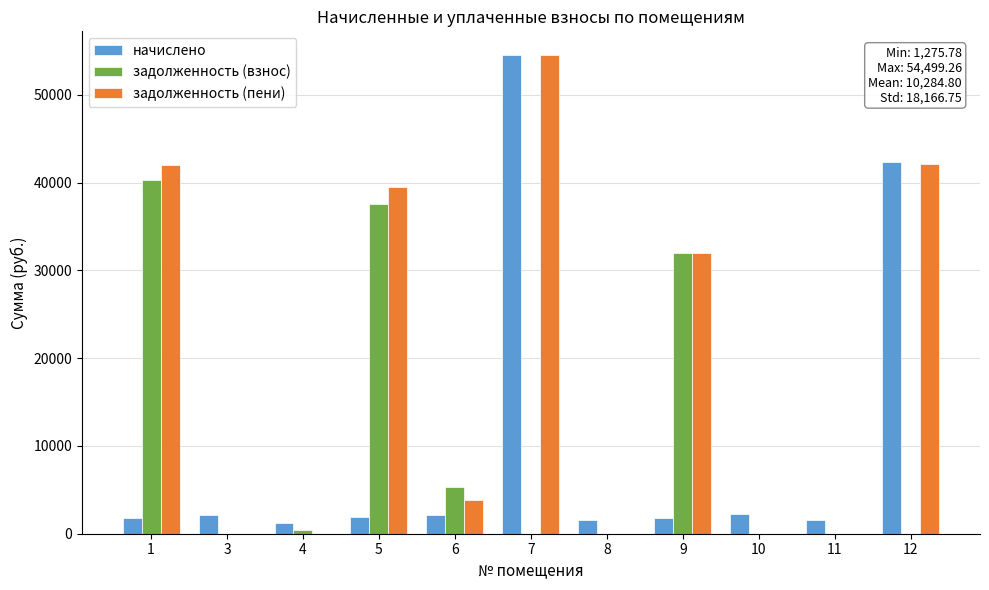

At which category is the sum across all series the highest?

7